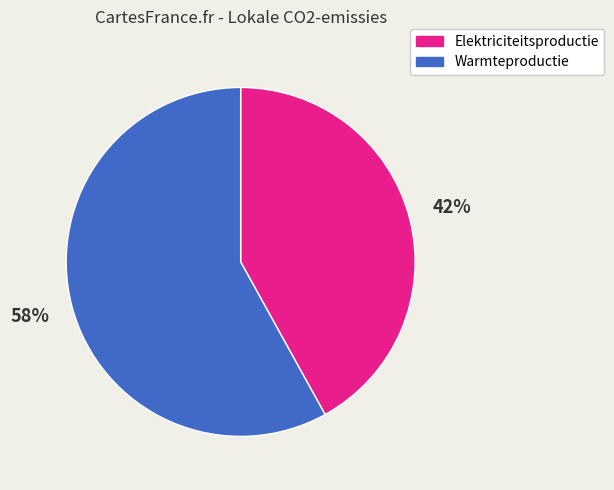

To the nearest percent, what portion does Warmteproductie represent?

58%